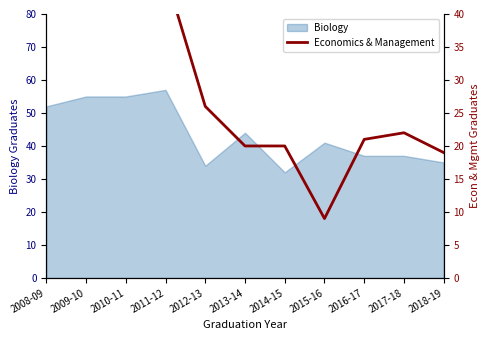

What is the minimum value for Biology?

32